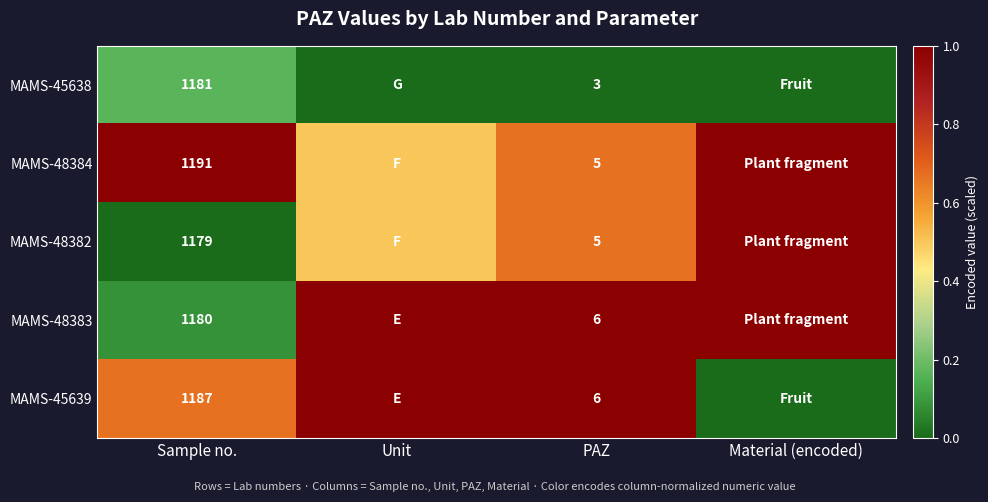

Is it true that MAMS-45638 equals 1181.0 at Sample no.?

True